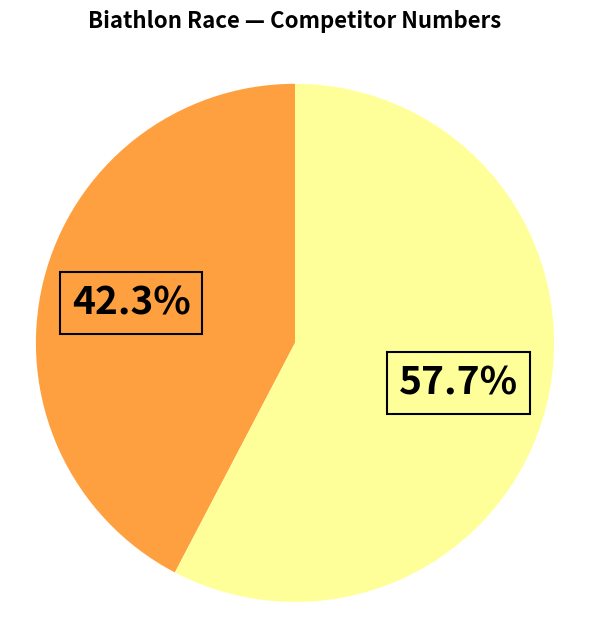

Does any single category account for the majority?

Yes